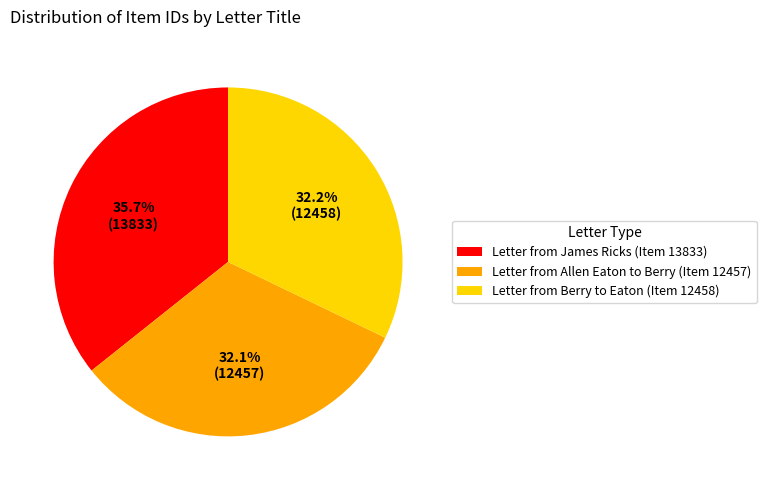

Is there a majority slice in this chart?

No